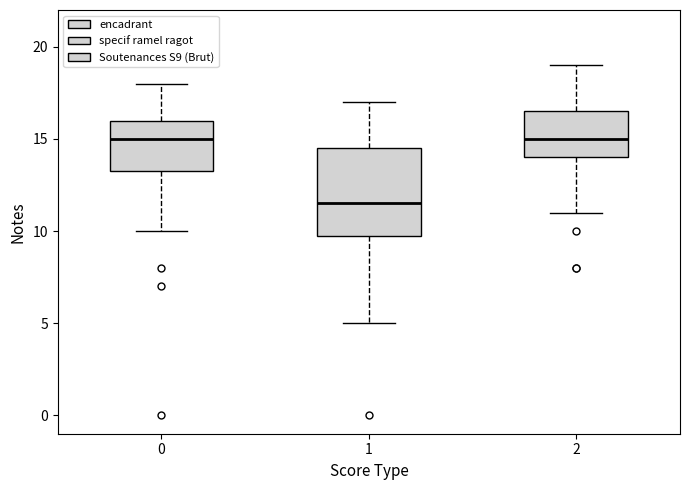

Where does the lower whisker of the box at x = 0 end on the y-axis? The values are not printed on the chart, so give them approximately, as read against the axis.

10.0